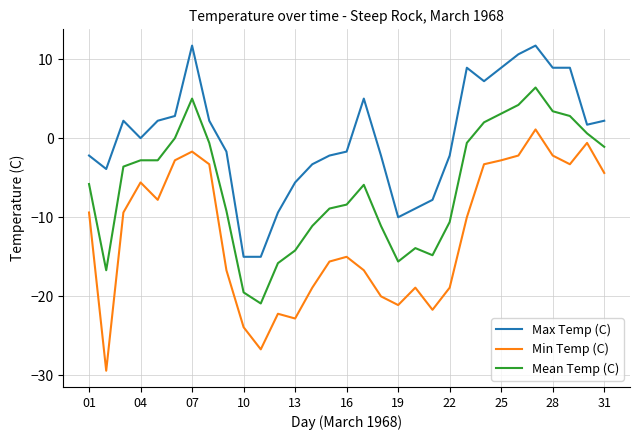

Which series has the largest total across all categories?

Max Temp (C)